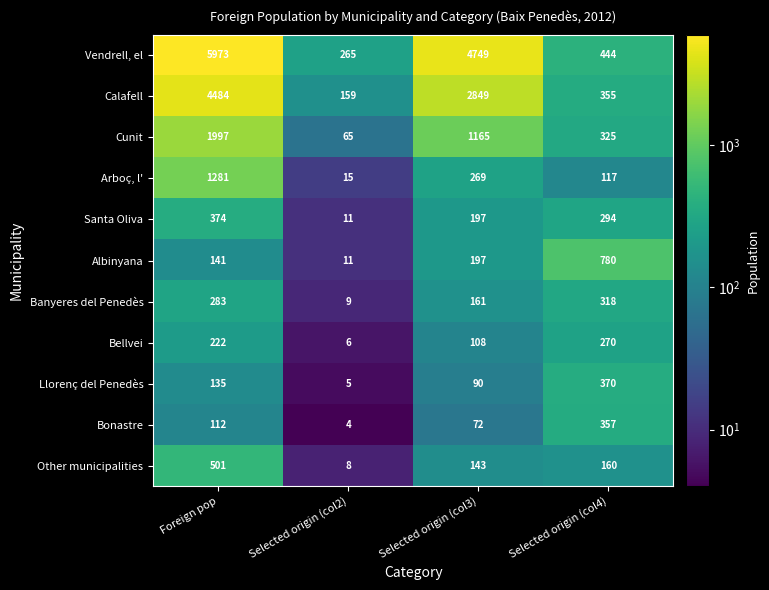

Which series has the largest total across all categories?

Vendrell, el